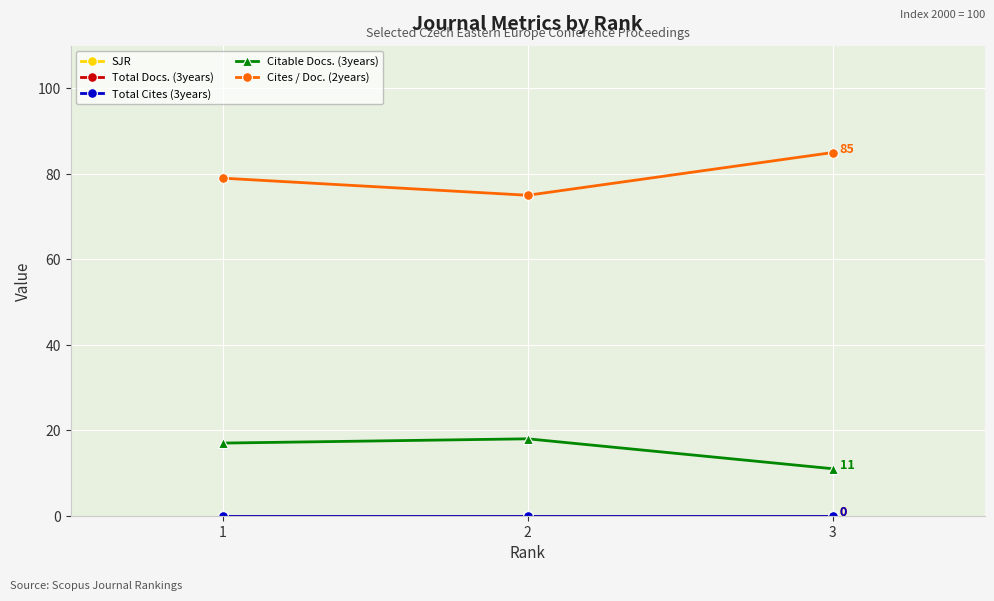

Is this an area chart (filled region under the line)?

No